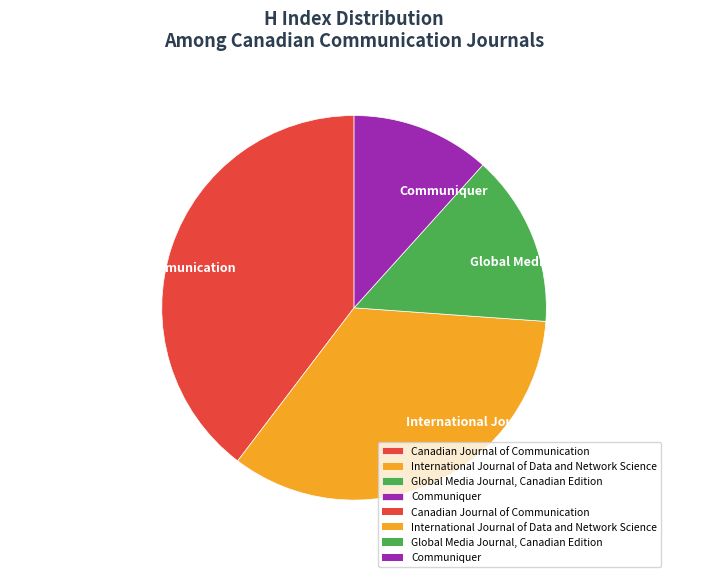

Count the number of slices in the pie.

4